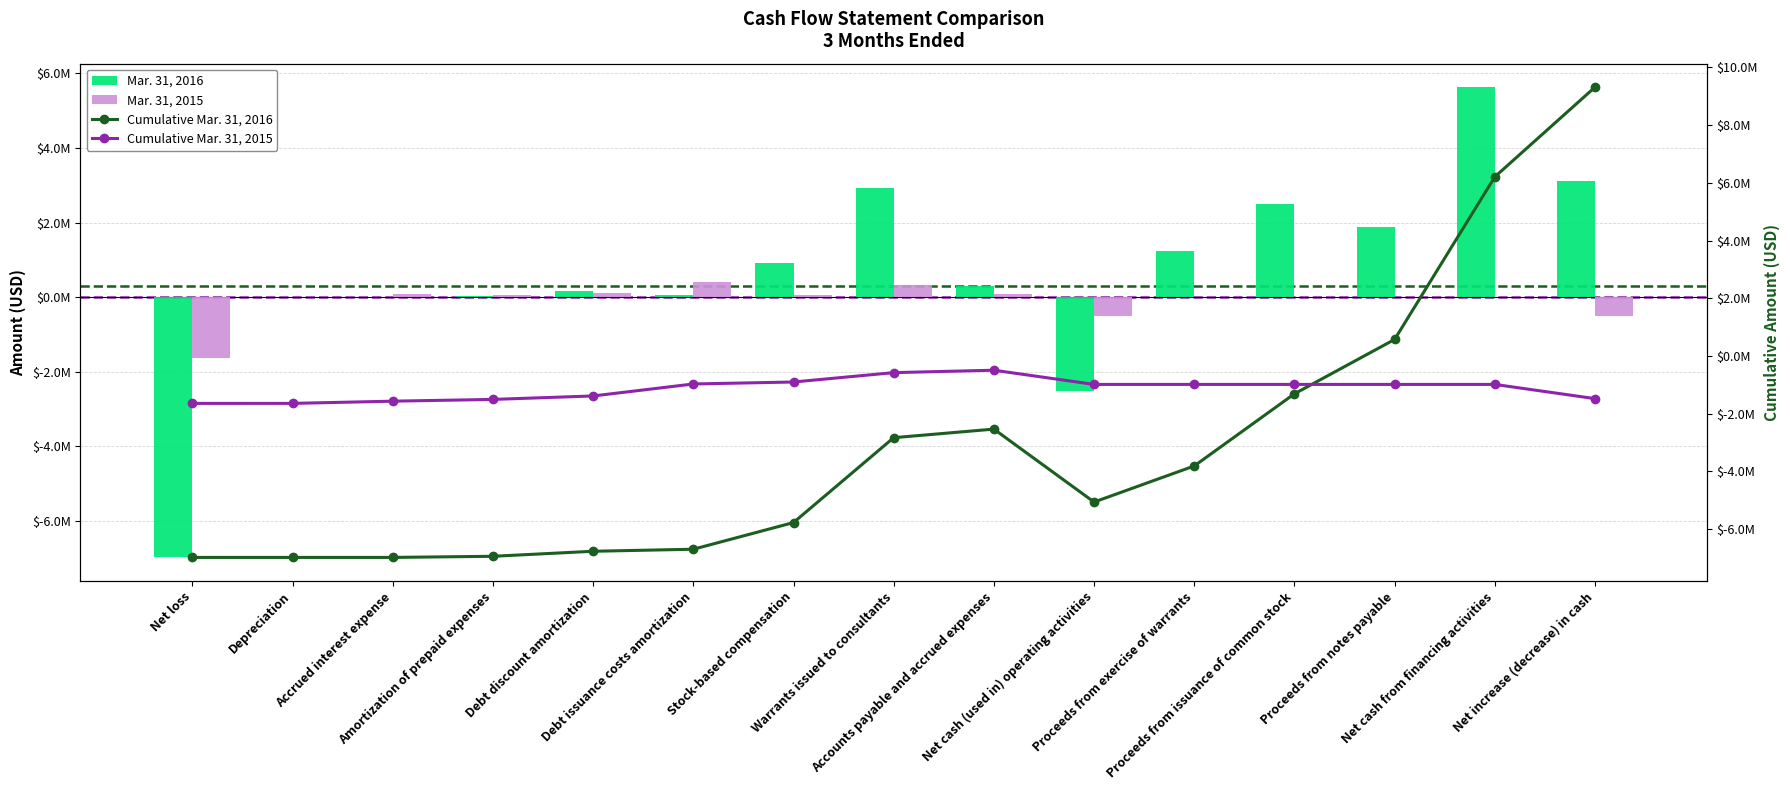

At which category does the chart reach its minimum across all series?

Net loss